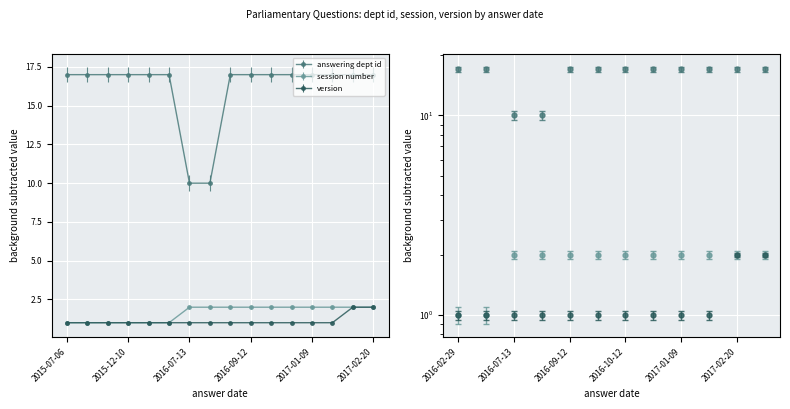

At how many categories does at least one series exceed 8?

16